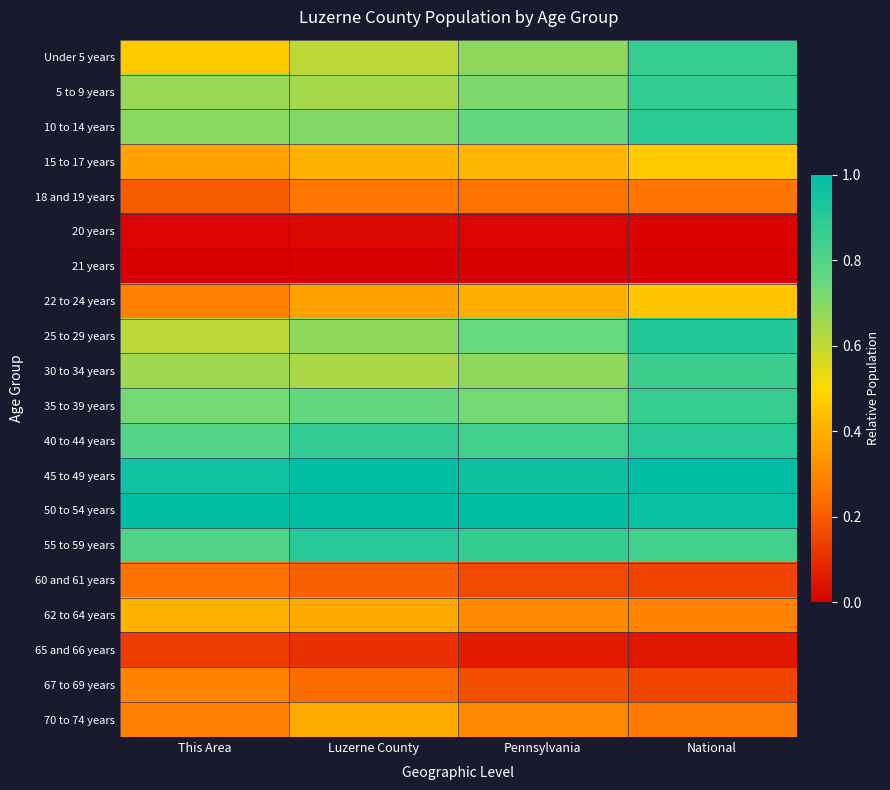

What is the total value across all series at National?

11.1